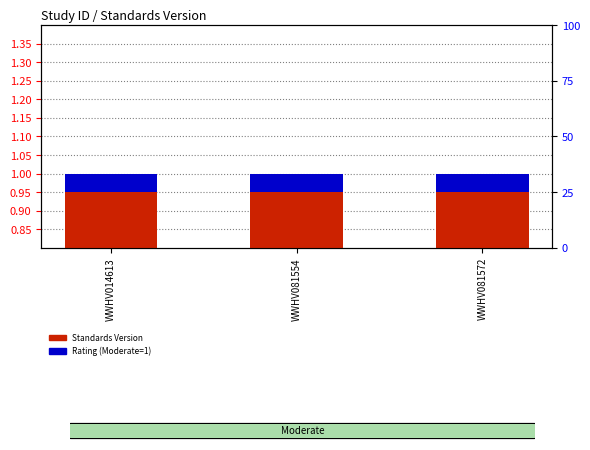

Which series has the largest total across all categories?

Standards Version